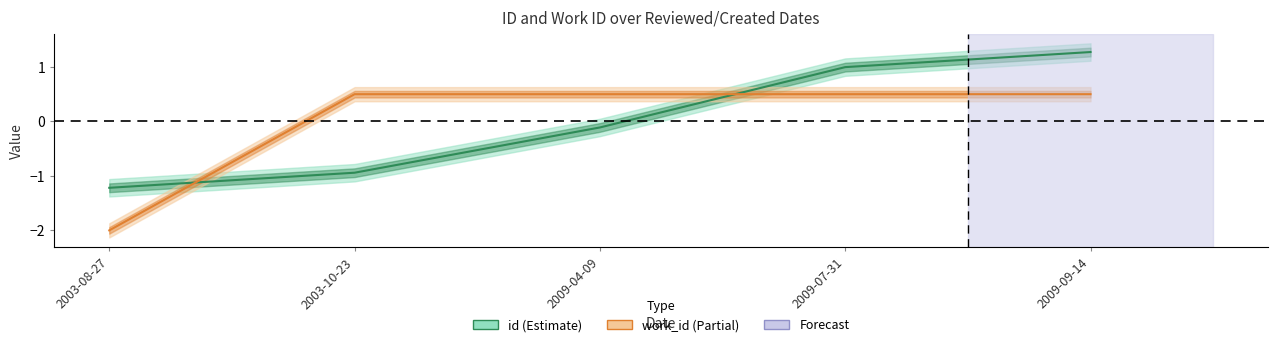

At 2003-10-23, list the series in order from largest to smallest.

work_id_values, id_values